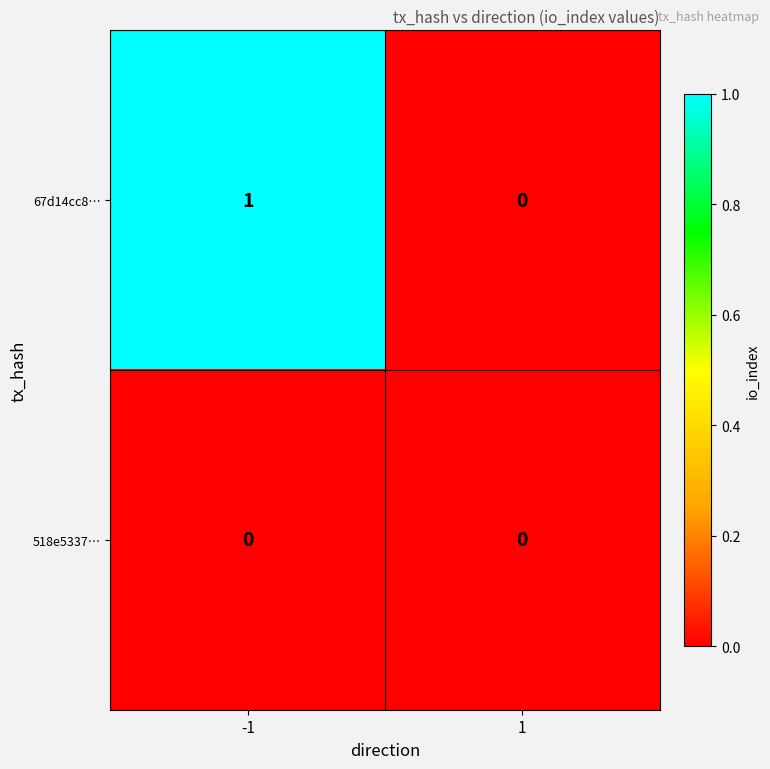

List the series in order of their peak value, lowest first.

518e5337…, 67d14cc8…